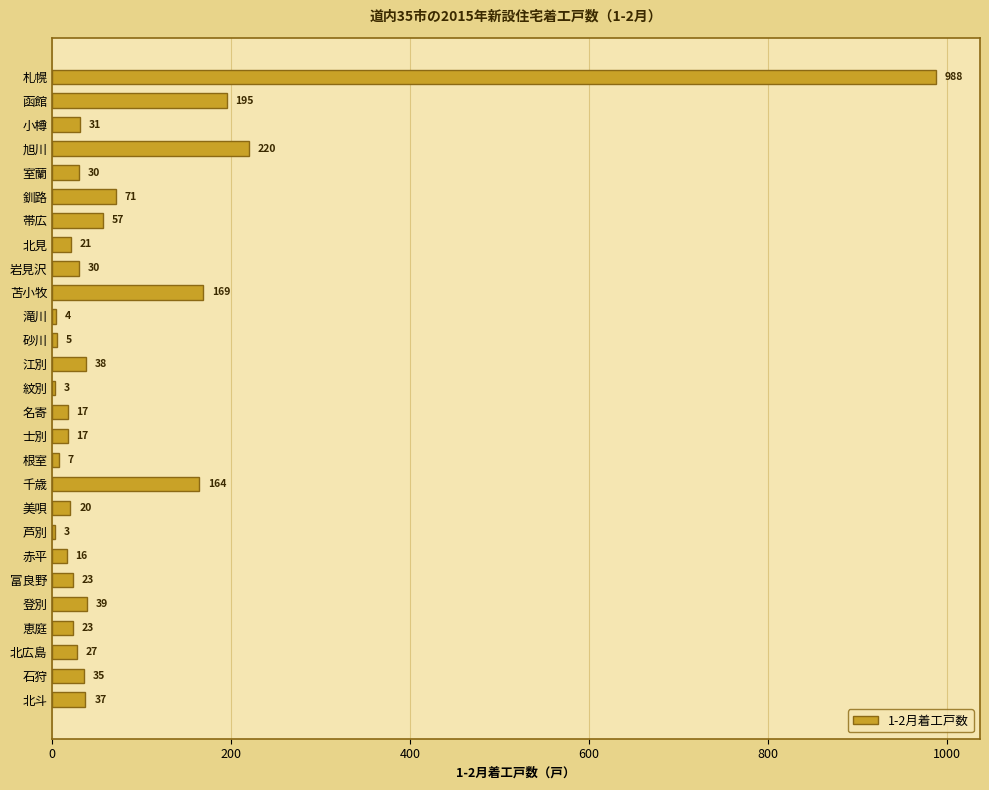

What is the greatest value displayed?

988